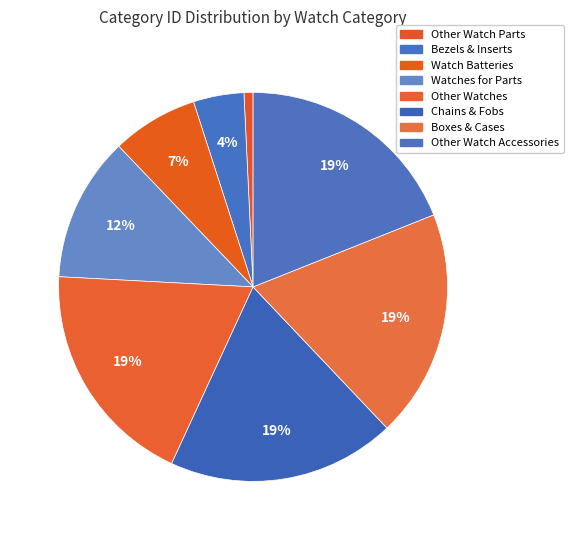

Approximately how many times larger is the value at Boxes & Cases compared to Other Watch Accessories?

1.0